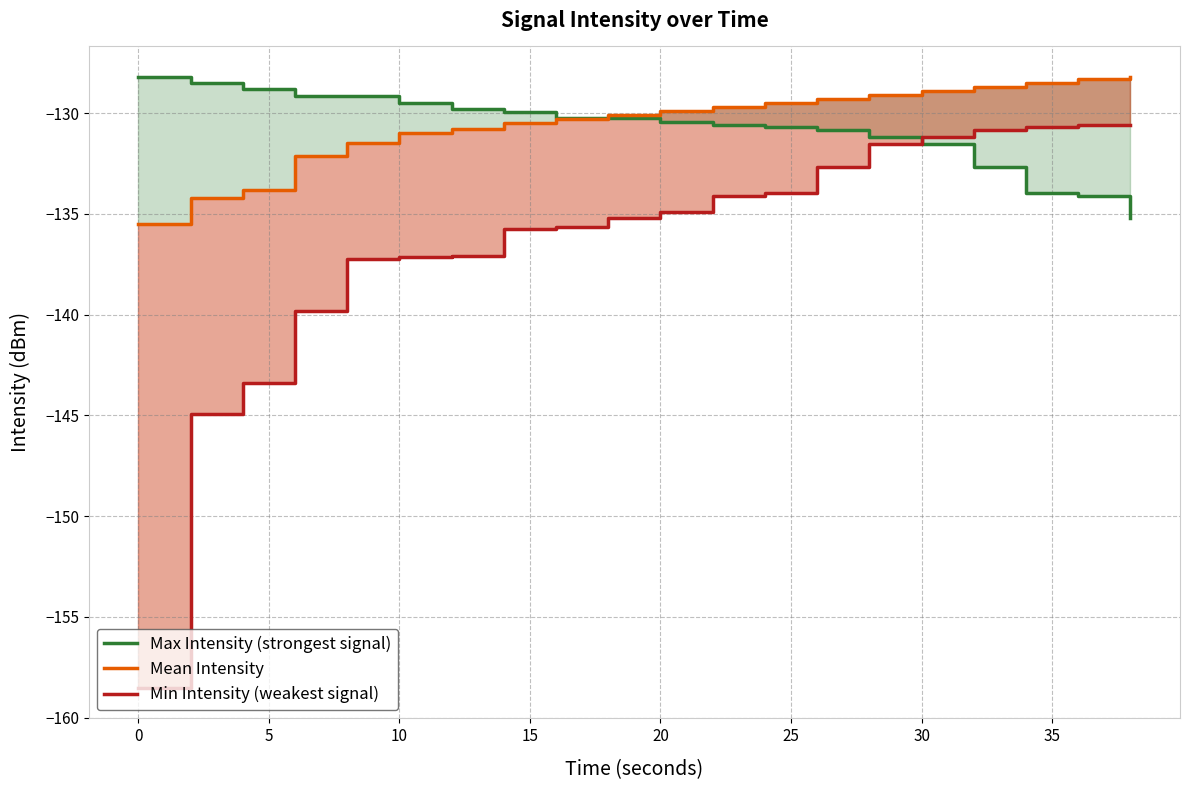

The Max Intensity (strongest signal) series shows -85.8 at 40. True or false?

False